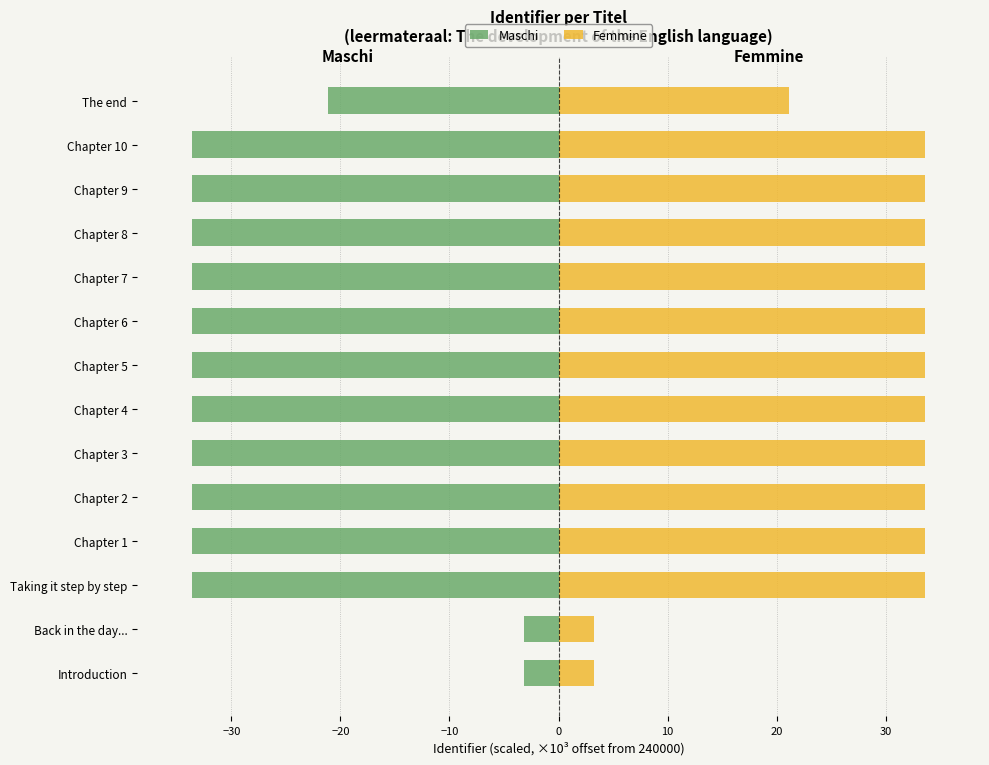

Rank the series at Chapter 7 from lowest to highest value.

Maschi, Femmine